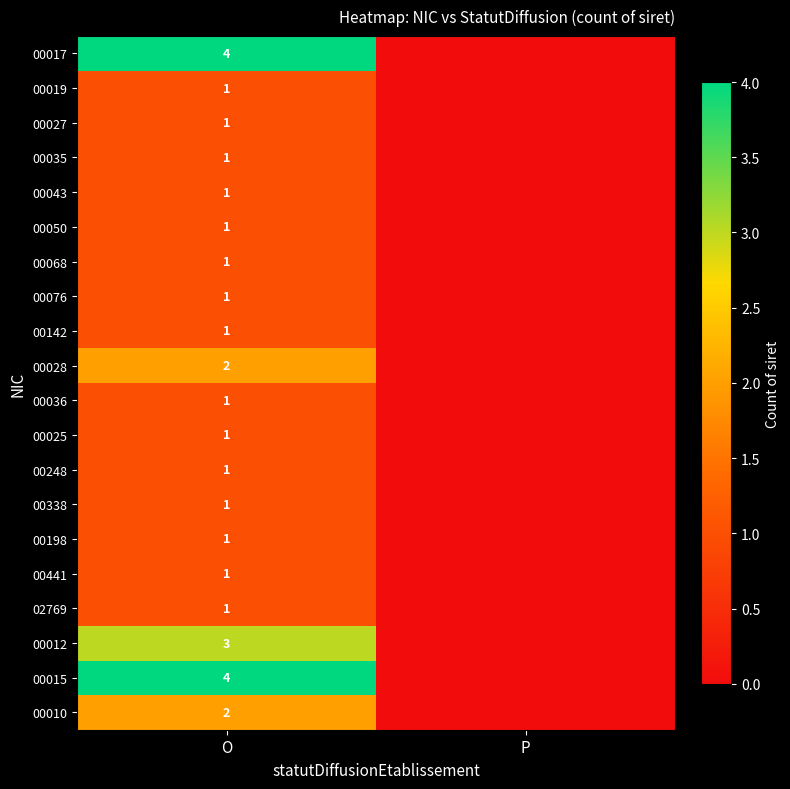

The 00017 series shows 4 at O. True or false?

True